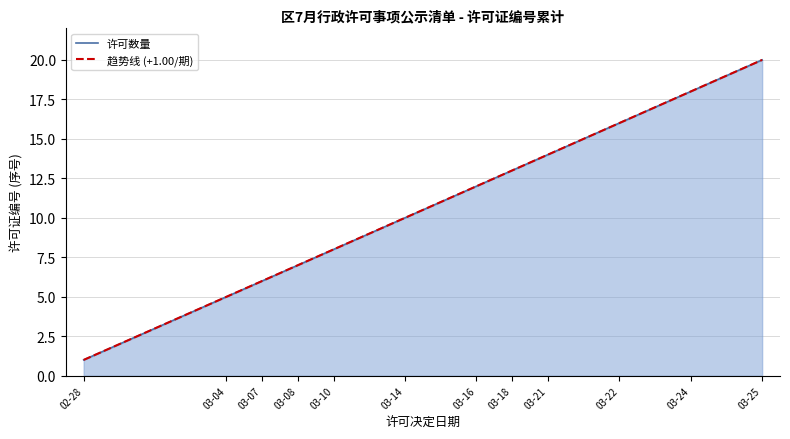

Rank the series at 03-14 from highest to lowest value.

趋势线 (+1.00/期), 许可数量